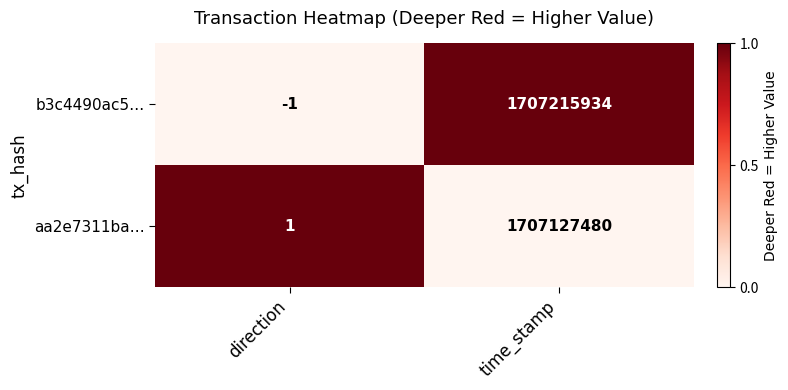

Which category has the lowest value across all series?

direction